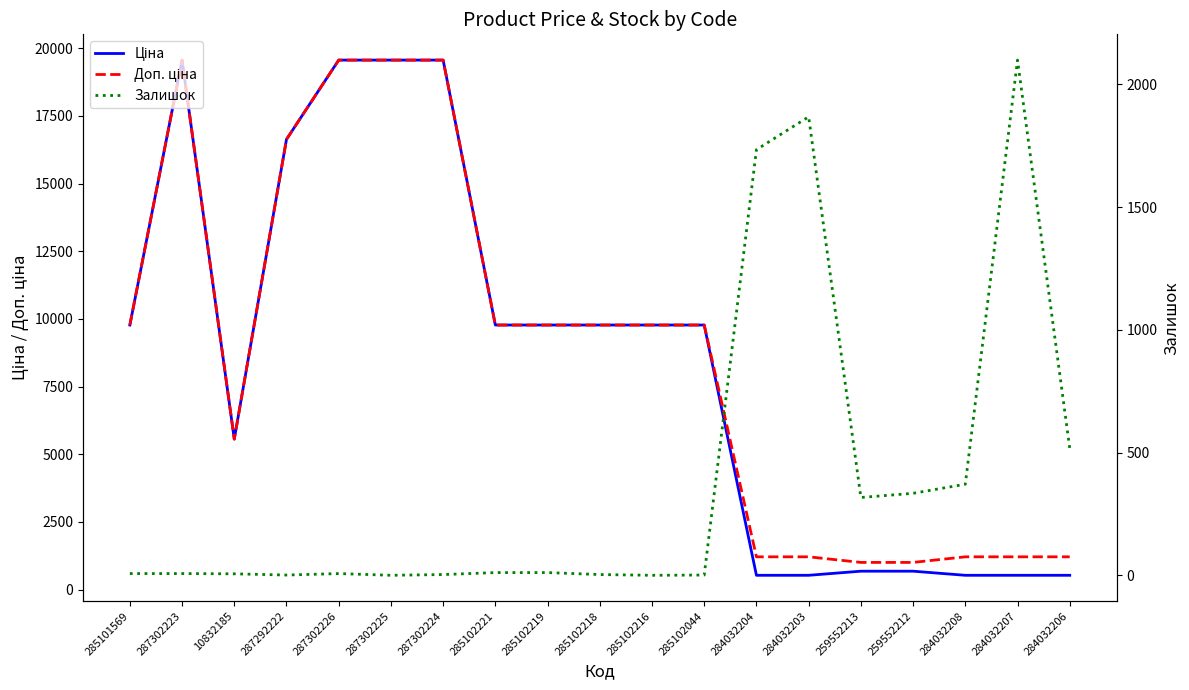

How many lines are shown in the chart?

3